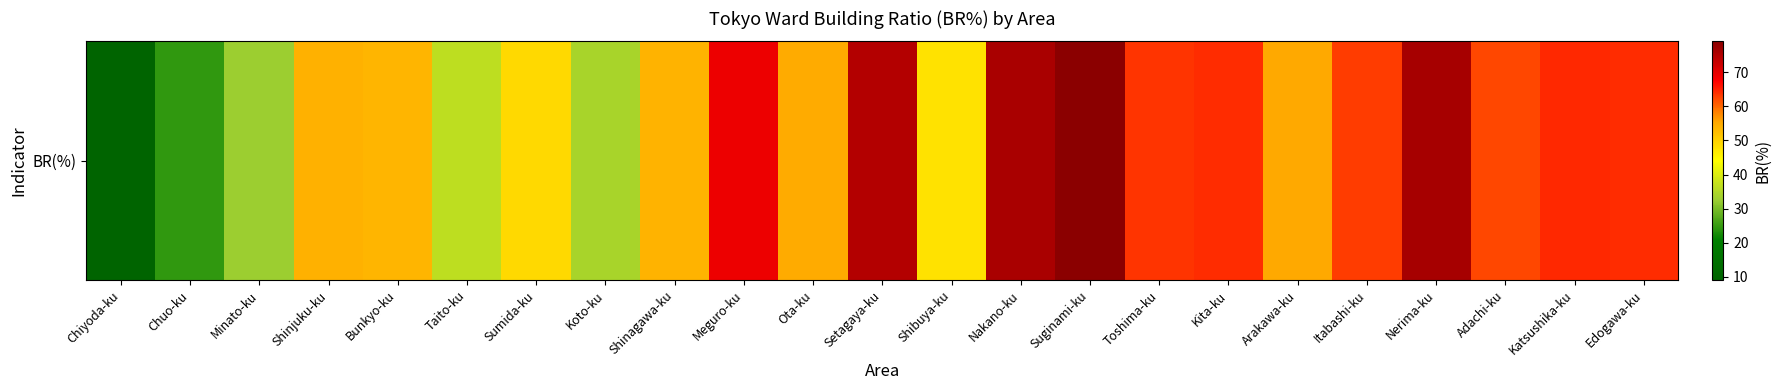

At which label is the value closest to 44?

Shibuya-ku